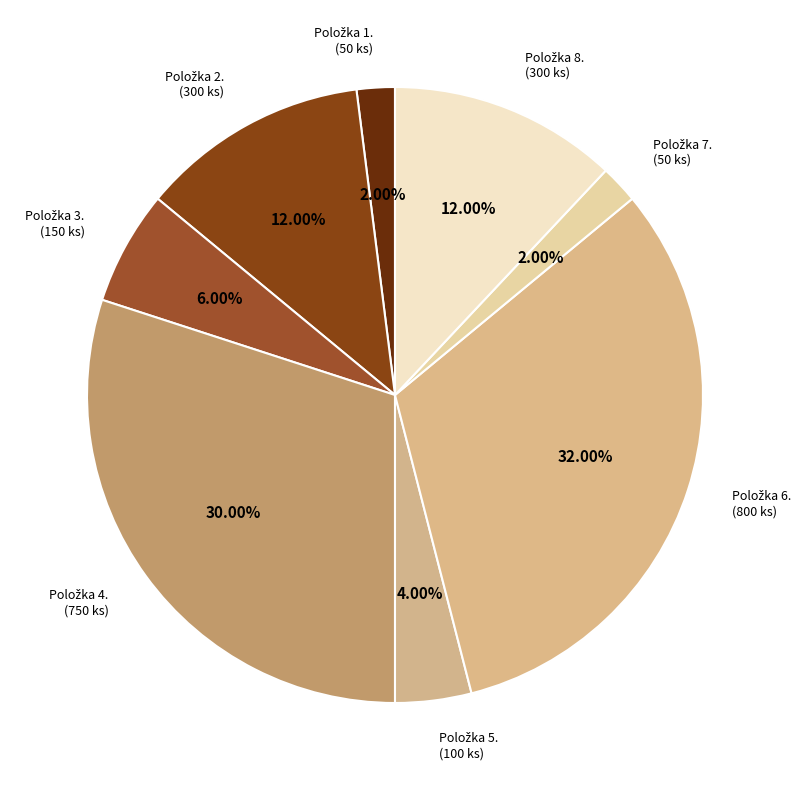

Which category has the smallest portion of the pie?

1.